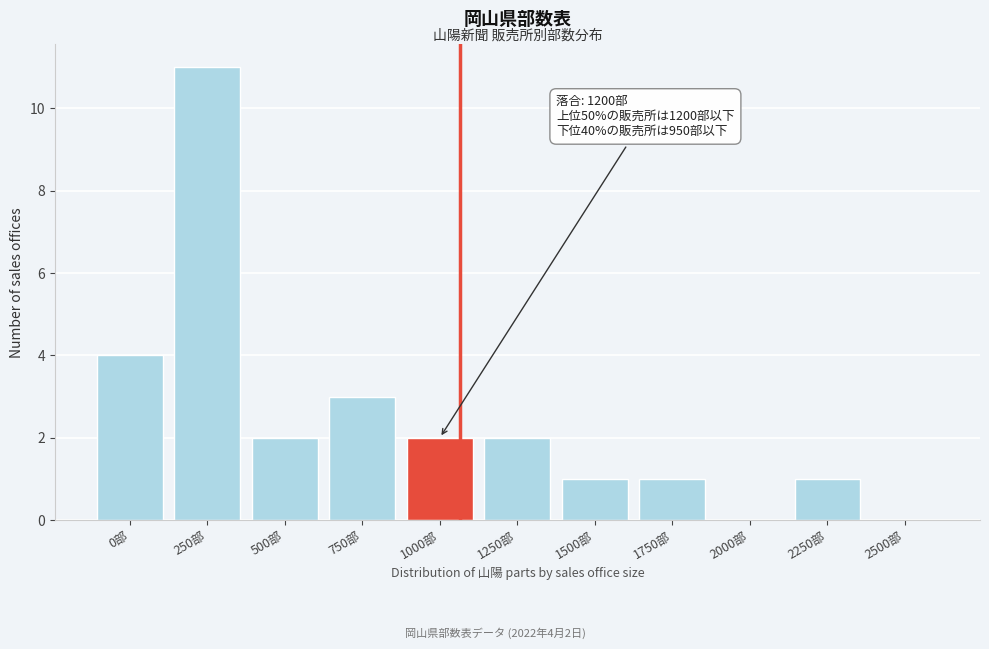

Reading left to right, list all the values displayed in this chart.

0部=4	250部=11	500部=2	750部=3	1000部=2	1250部=2	1500部=1	1750部=1	2000部=0	2250部=1	2500部=0